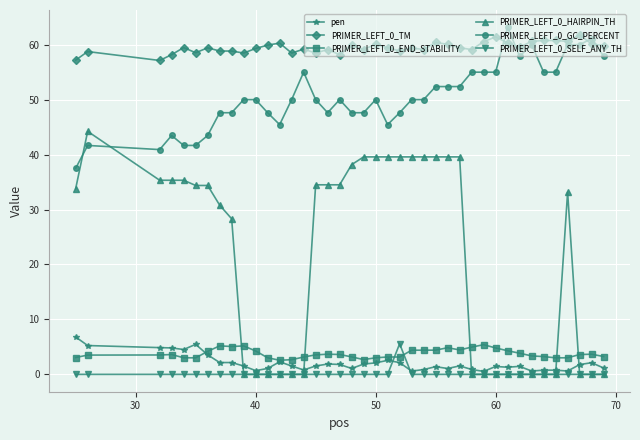

What is the value of the PRIMER_LEFT_0_END_STABILITY point at the 32nd from the left?

4.3